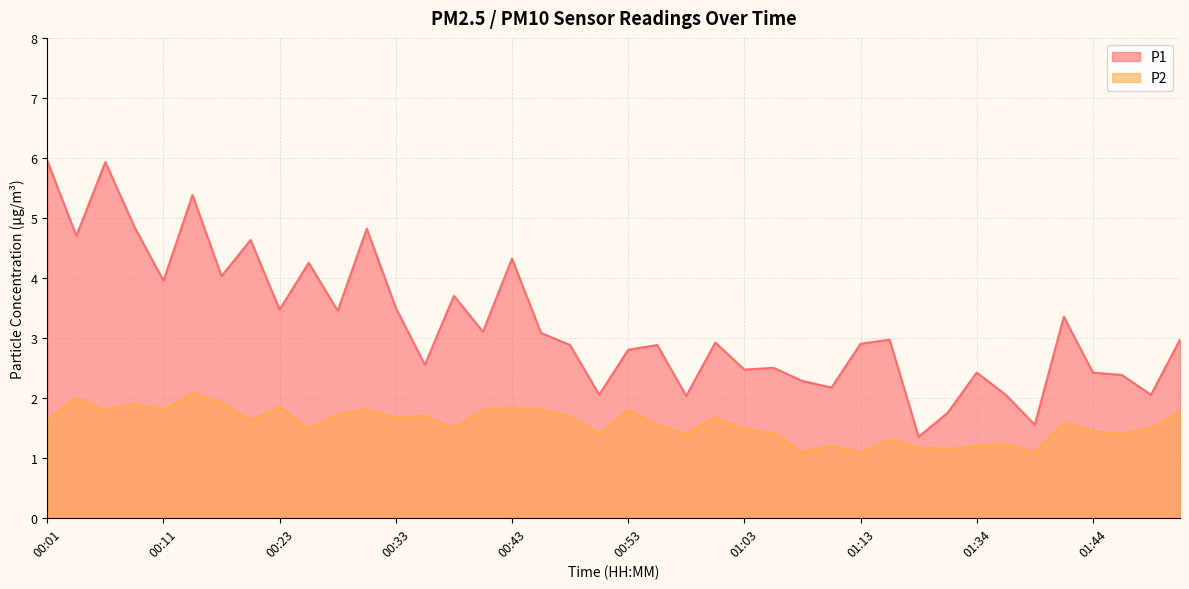

Is it true that P2 equals 1.5 at 01:03?

True